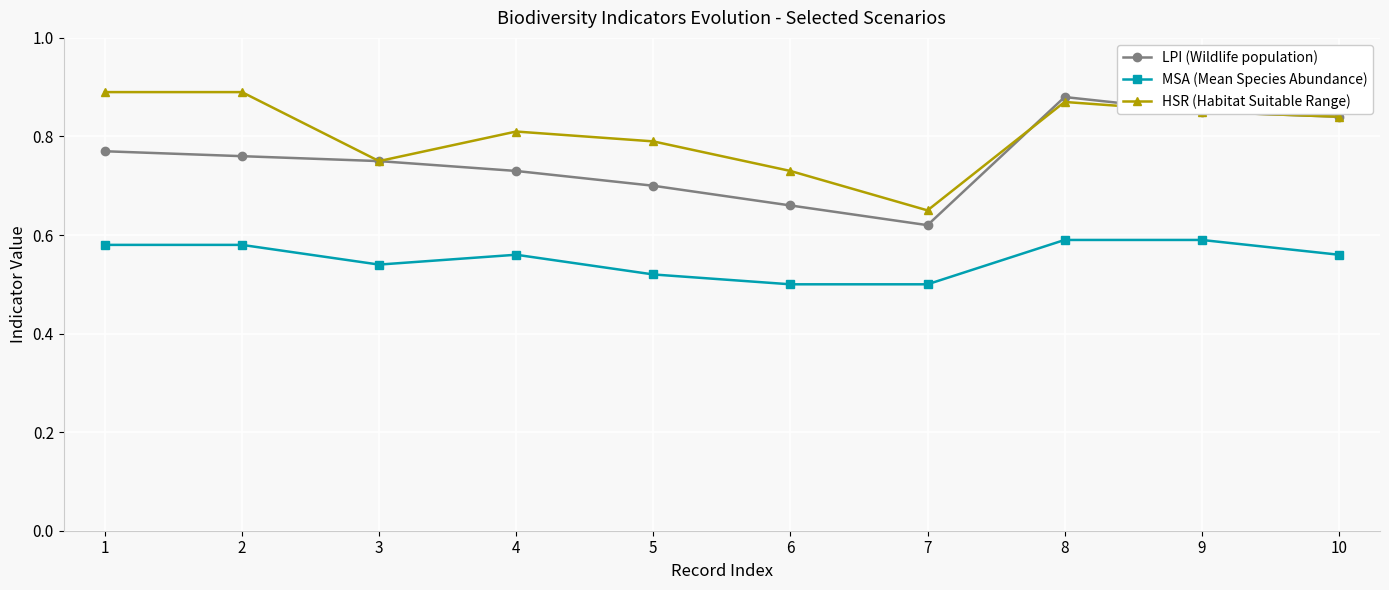

The value of HSR (Habitat Suitable Range) at 6 is 0.7. True or false?

True